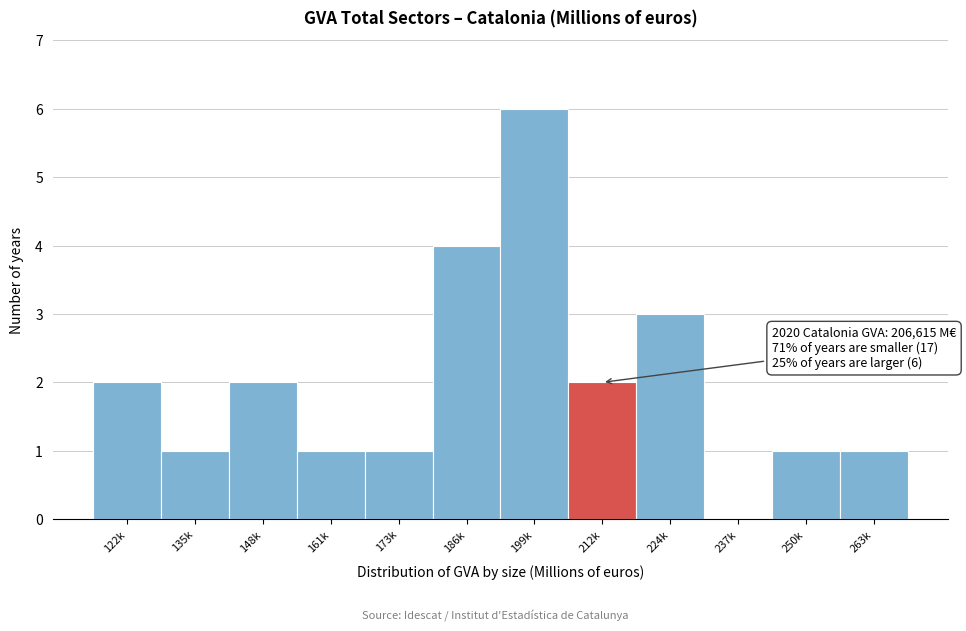

Reading right to left, extract all data points from this chart.

263k=1	250k=1	237k=0	224k=3	212k=2	199k=6	186k=4	173k=1	161k=1	148k=2	135k=1	122k=2